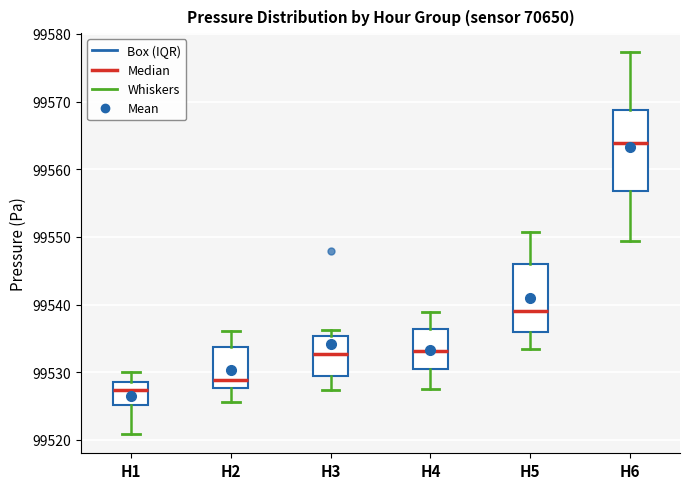

Where is the upper edge of the box for H4 on the y-axis? The values are not printed on the chart, so give them approximately, as read against the axis.

99536